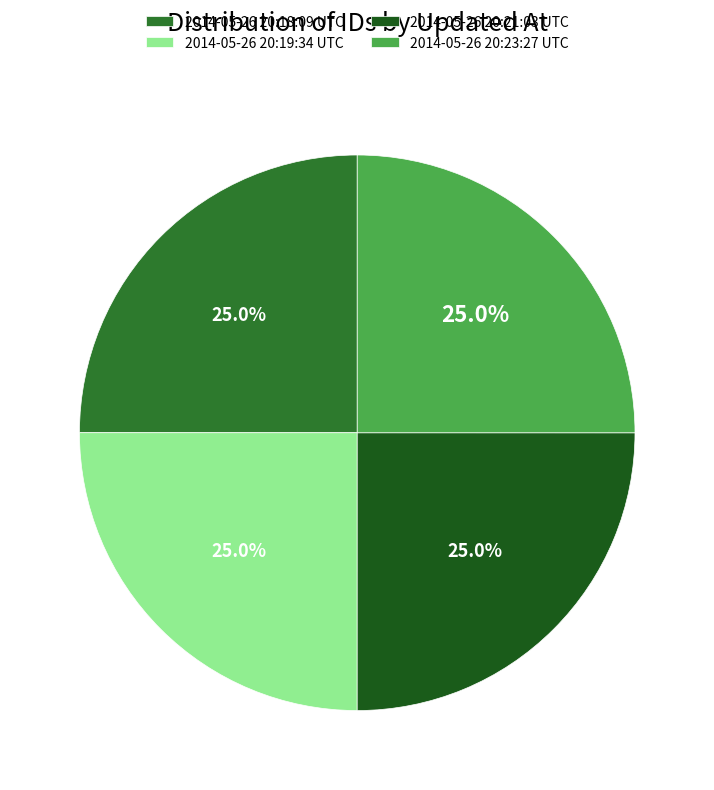

Is 2014-05-26 20:18:09 UTC the majority of the pie?

No